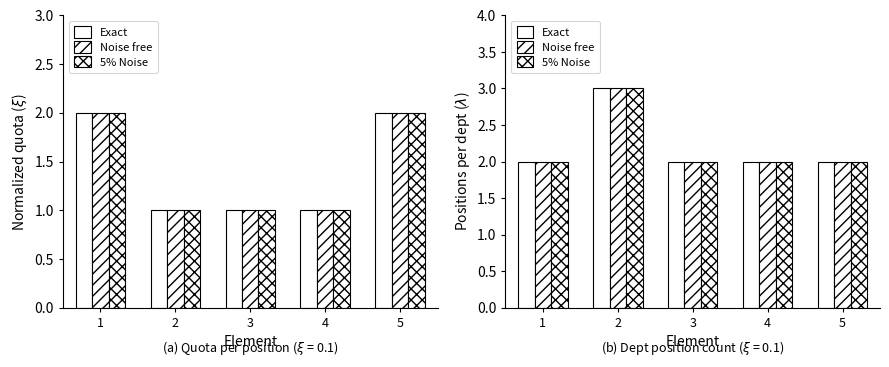

Which series has the widest spread of values?

Exact